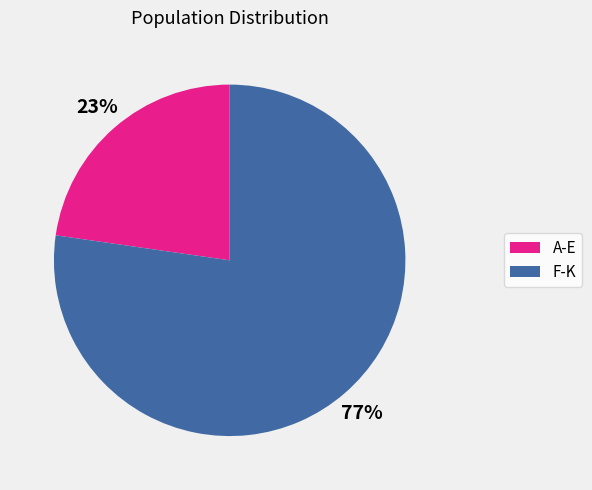

To the nearest percent, what is the average slice percentage?

50%